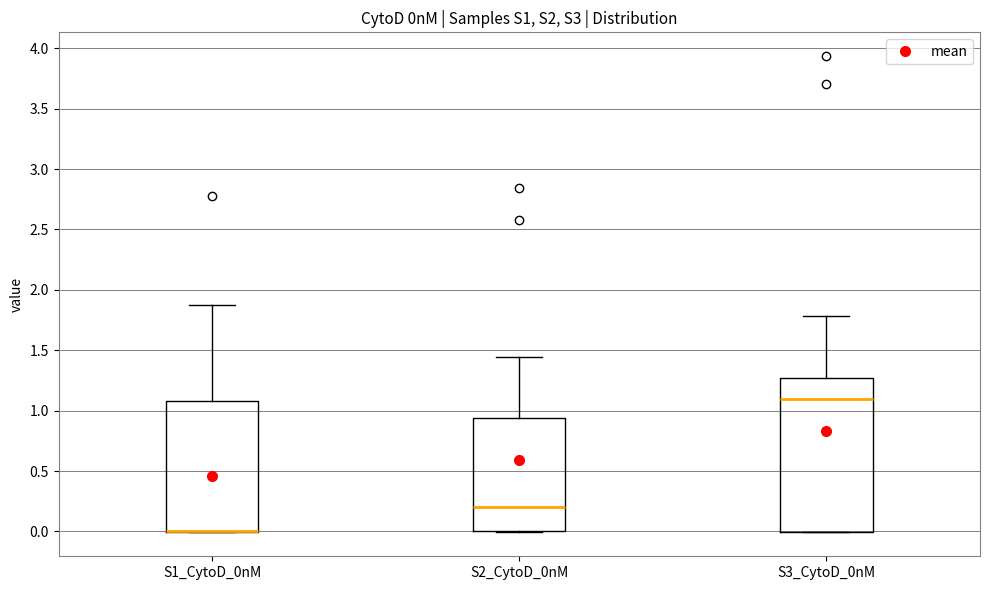

Reading left to right, transcribe this box plot: for each box, give where its median line is, the range the box spans, and where its two whiskers end, as read against the y-axis. The values are not printed on the chart, so give them approximately, as read against the axis.

S1_CytoD_0nM: median 0.00 (drawn on the box's lower edge), box 0.00 to 1.10, whiskers 0.00 to 1.85
S2_CytoD_0nM: median 0.20, box 0.00 to 0.95, whiskers 0.00 to 1.45
S3_CytoD_0nM: median 1.10, box 0.00 to 1.25, whiskers 0.00 to 1.80